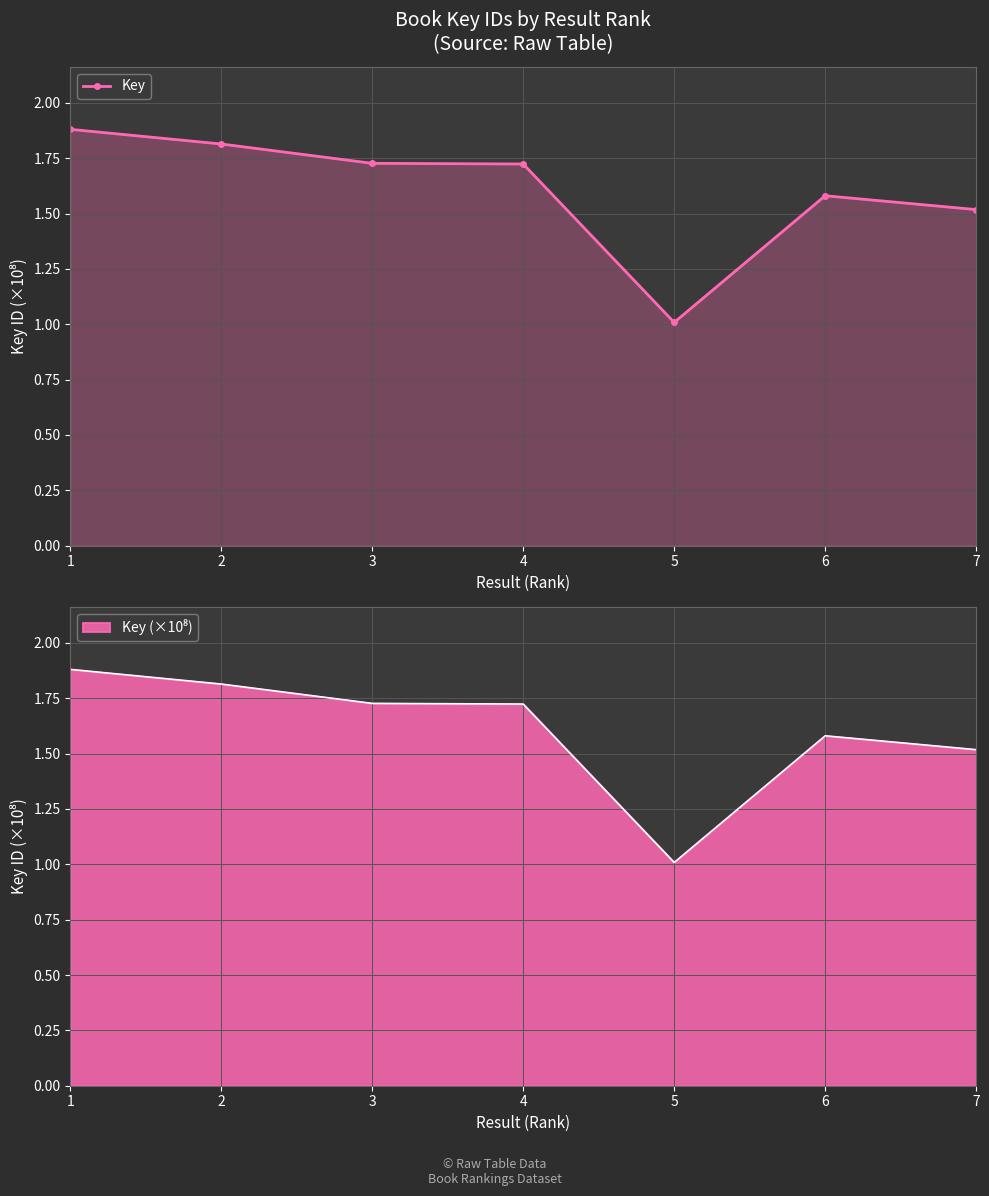

At which category does the chart reach its minimum across all series?

5